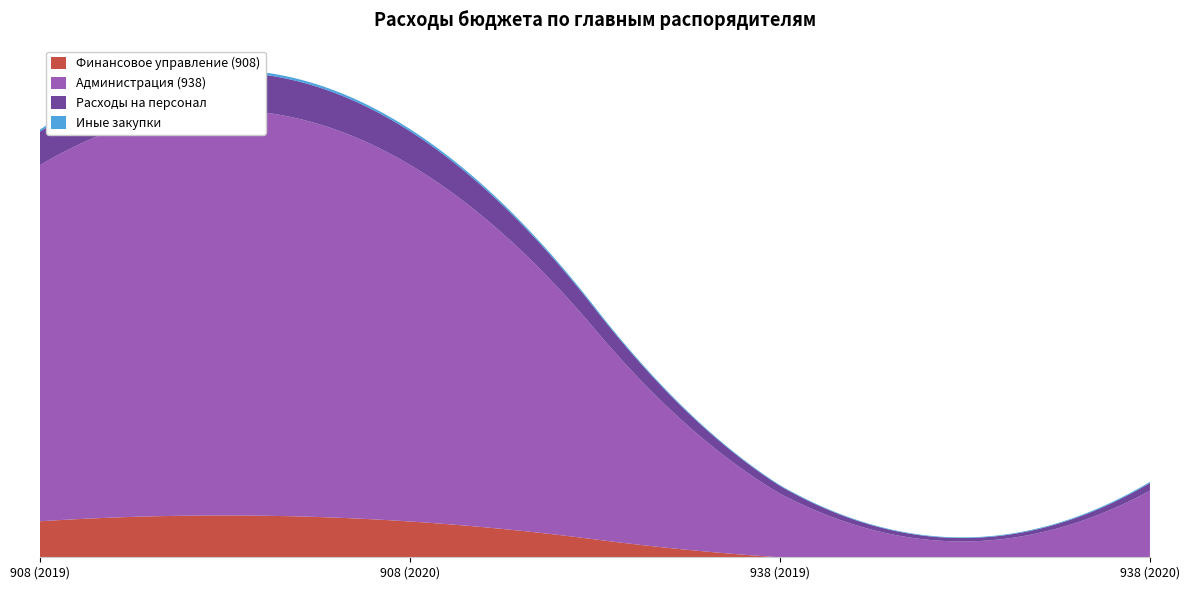

Reading left to right, extract all data points from this chart.

Финансовое управление (908): 908 (2019)=7672.2	908 (2020)=7627.6	938 (2019)=0.0	938 (2020)=0.0
Администрация (938): 908 (2019)=75910.7	908 (2020)=76020.7	938 (2019)=13569.3	938 (2020)=14190.4
Расходы на персонал: 908 (2019)=7165.0	908 (2020)=7165.0	938 (2019)=1646.5	938 (2020)=1646.5
Иные закупки: 908 (2019)=437.2	908 (2020)=457.2	938 (2019)=162.8	938 (2020)=236.1